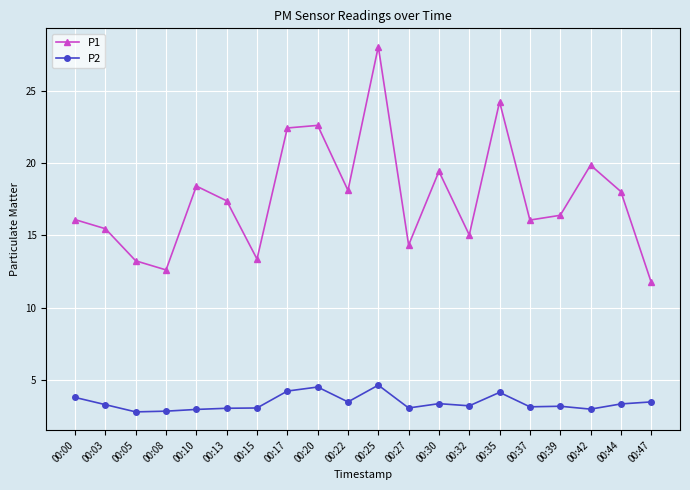

How many interior local valleys does the P1 series have?

6